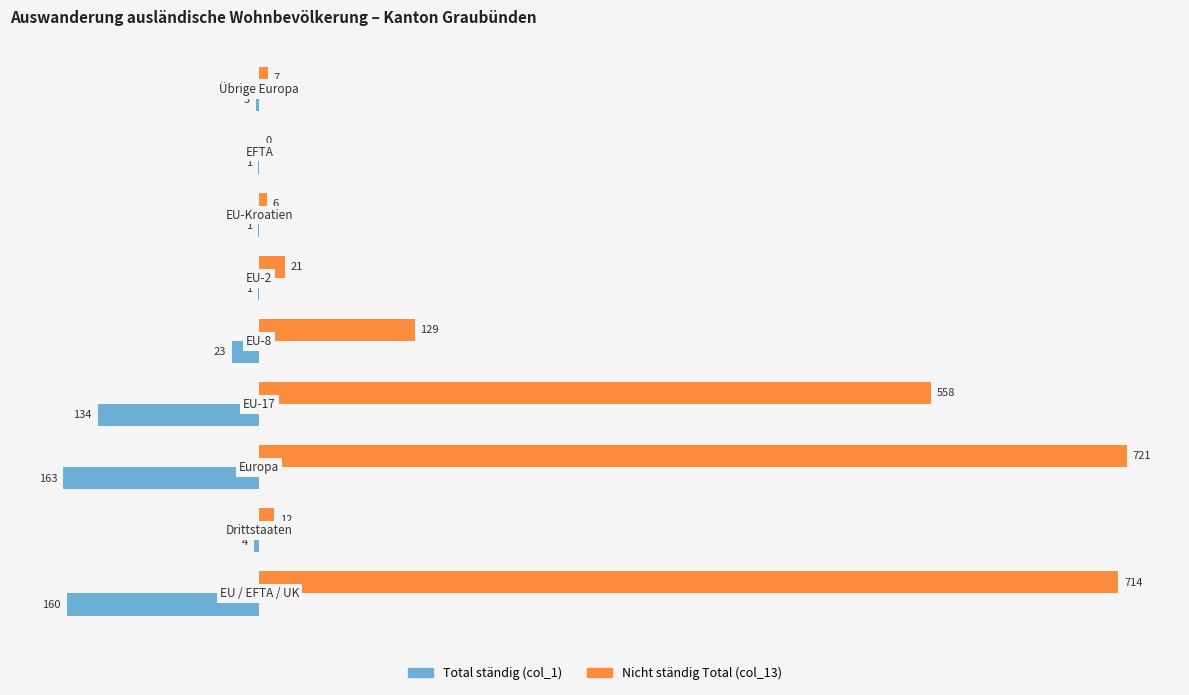

What is the difference between the second highest and second lowest values in the Nicht ständig Total (col_13) series?

708